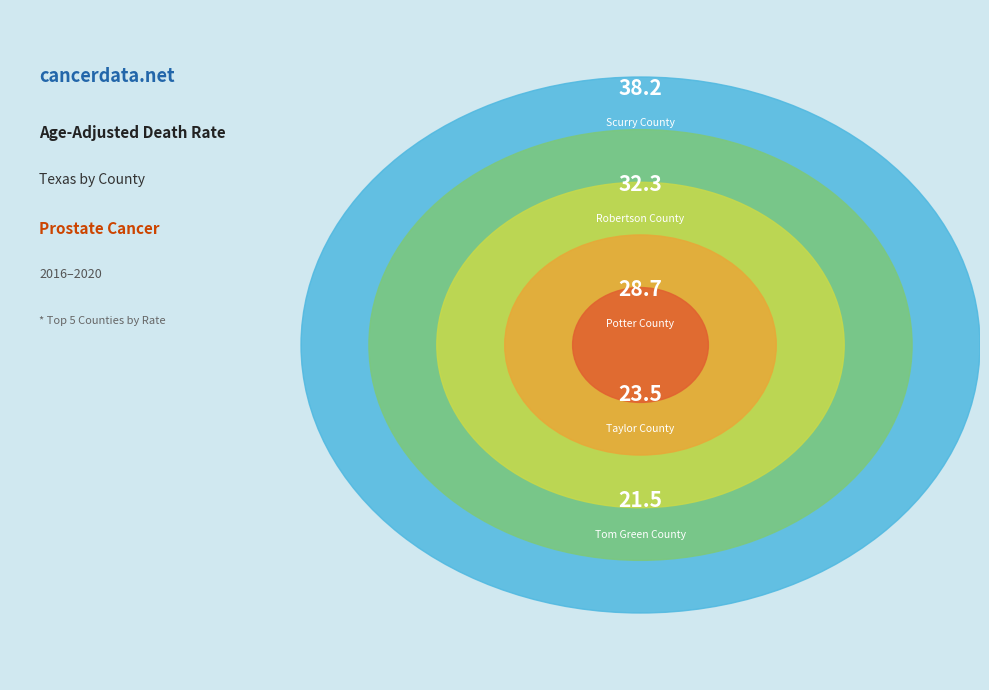

How many segments does this pie chart have?

5